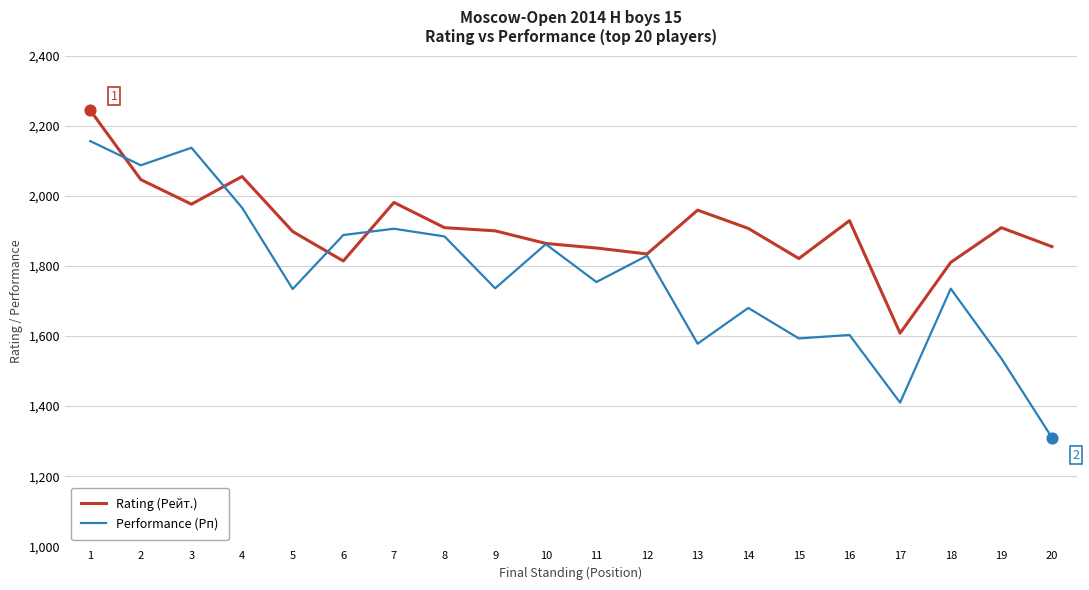

Which series has the largest total across all categories?

Rating (Рейт.)